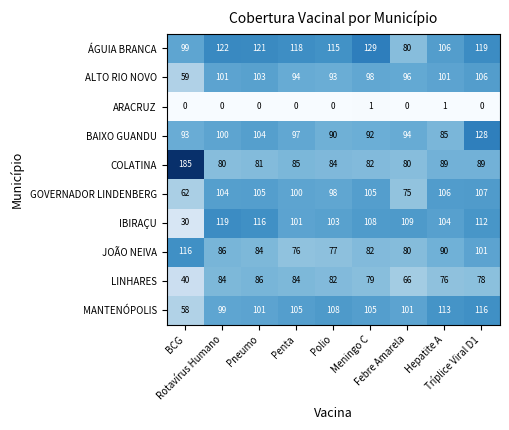

Count the ARACRUZ values in the range 0 to 1.

9